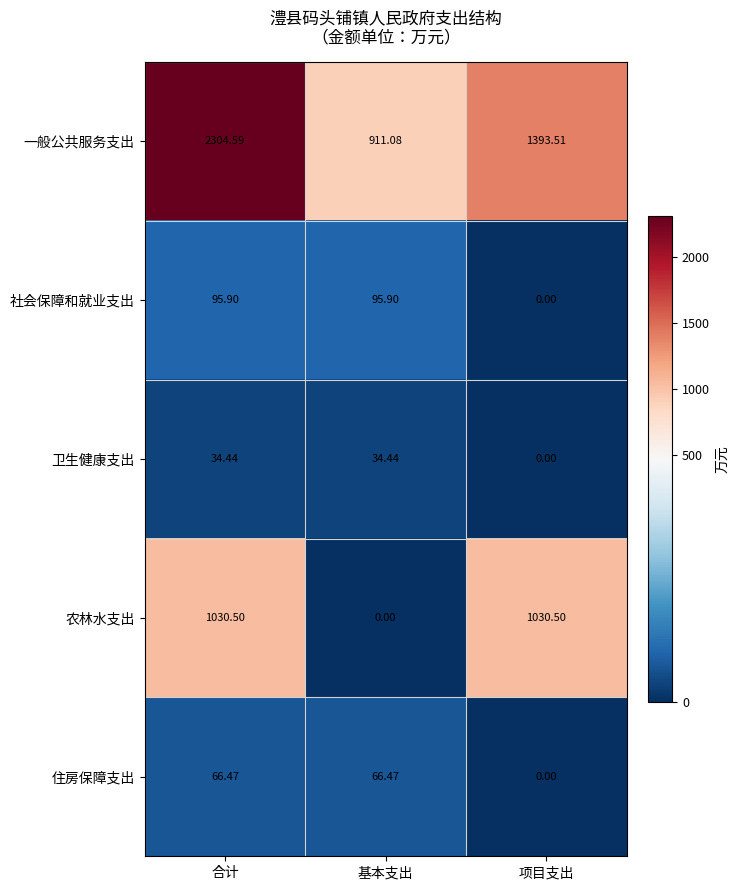

Which series has the largest range (max minus min)?

一般公共服务支出